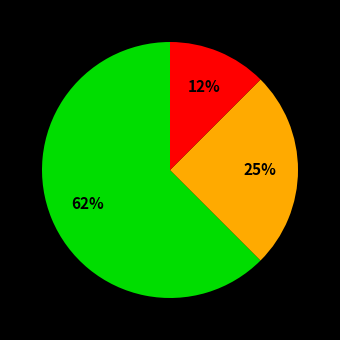

Is there any slice that represents more than half of the pie?

Yes